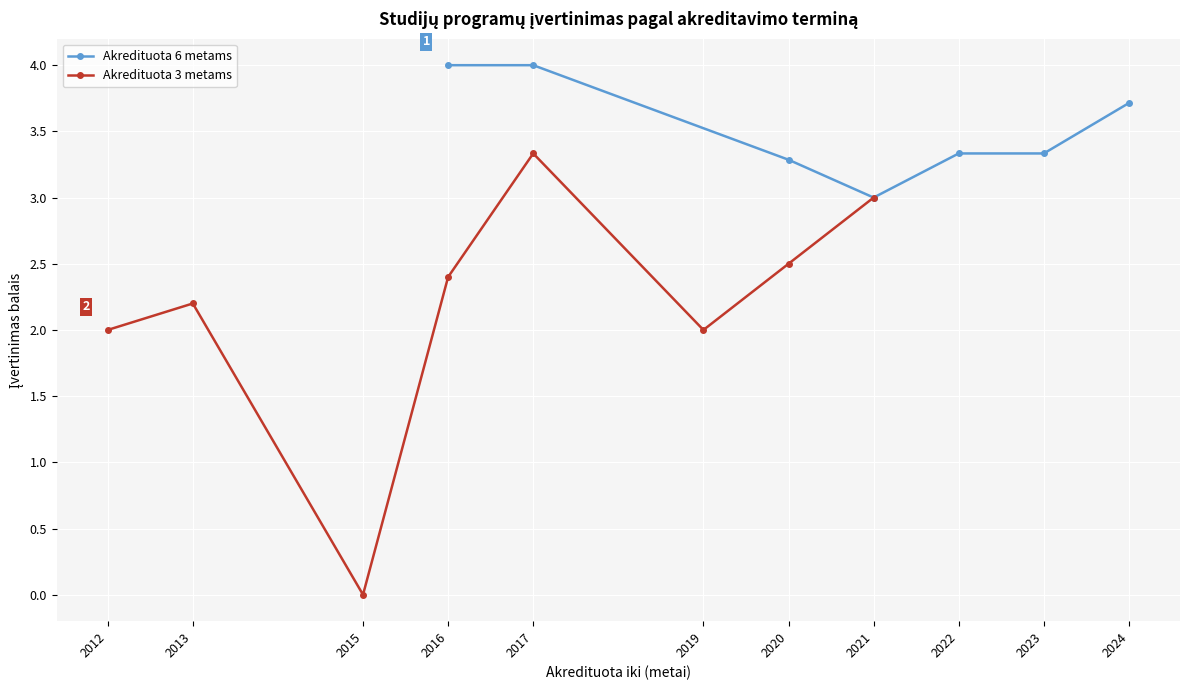

The Akredituota 6 metams series shows 0.9 at 2022. True or false?

False